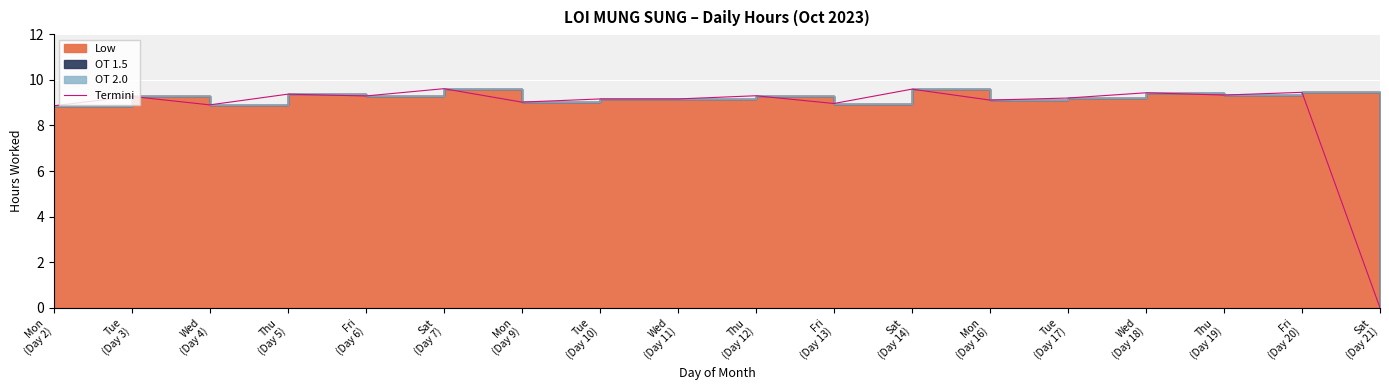

Read the value at Wed
(Day 18).

9.4